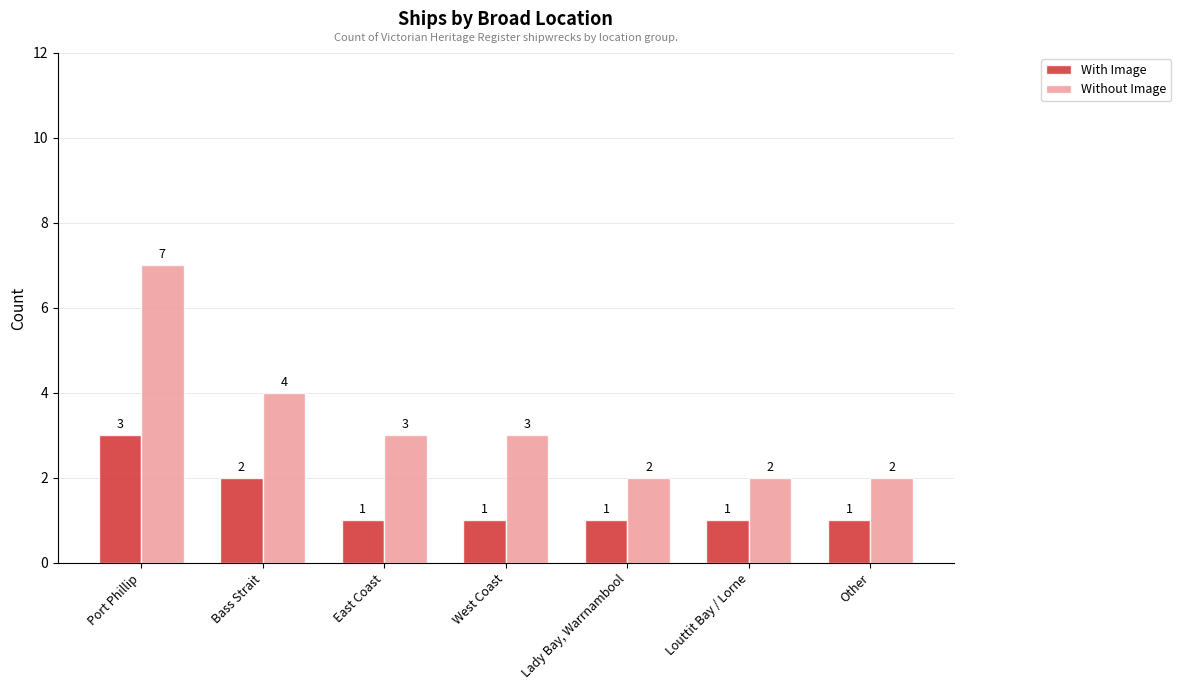

What position from the right is Bass Strait?

6